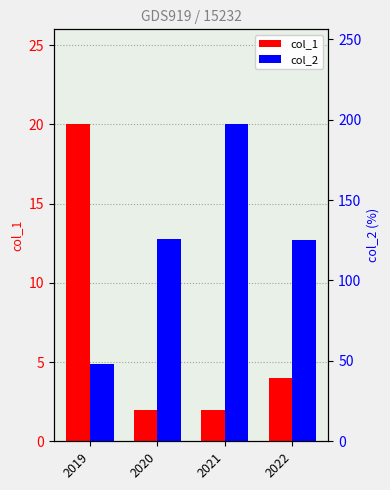

What is the difference between the second highest and minimum values in the col_2 series?

78